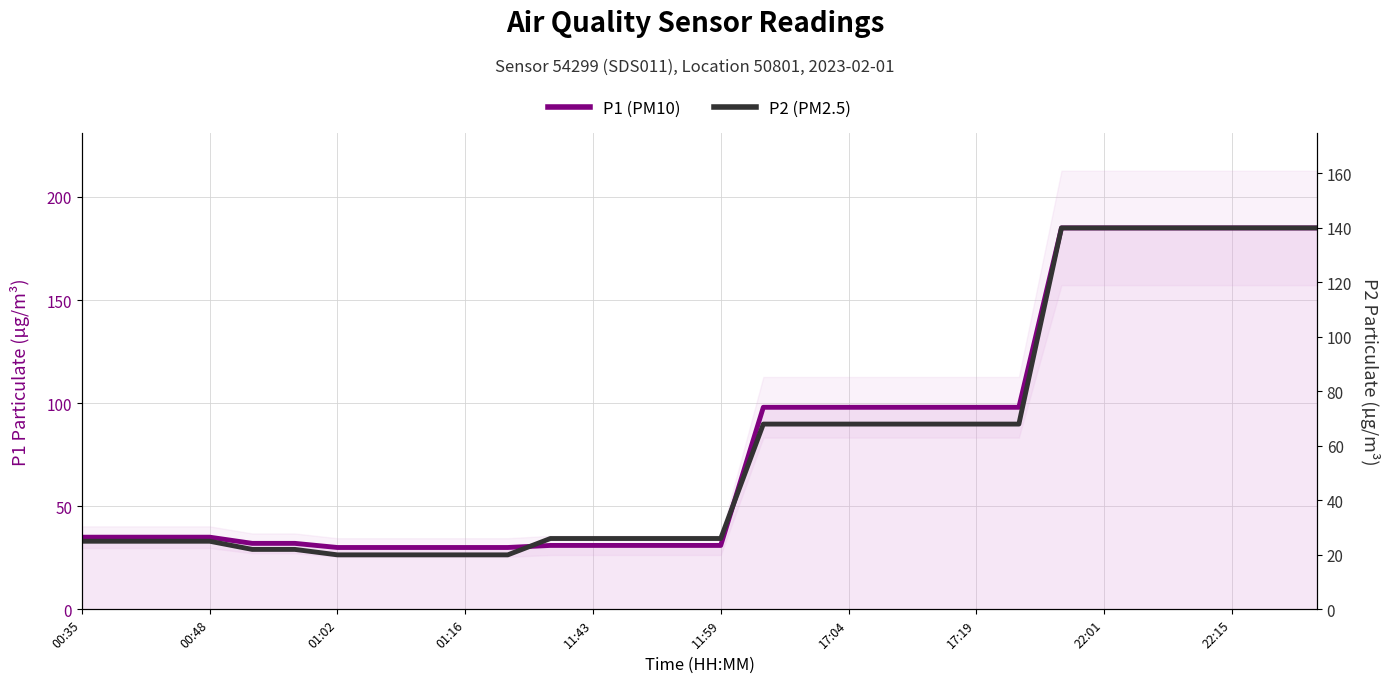

Which series has the widest spread of values?

P1 (PM10)